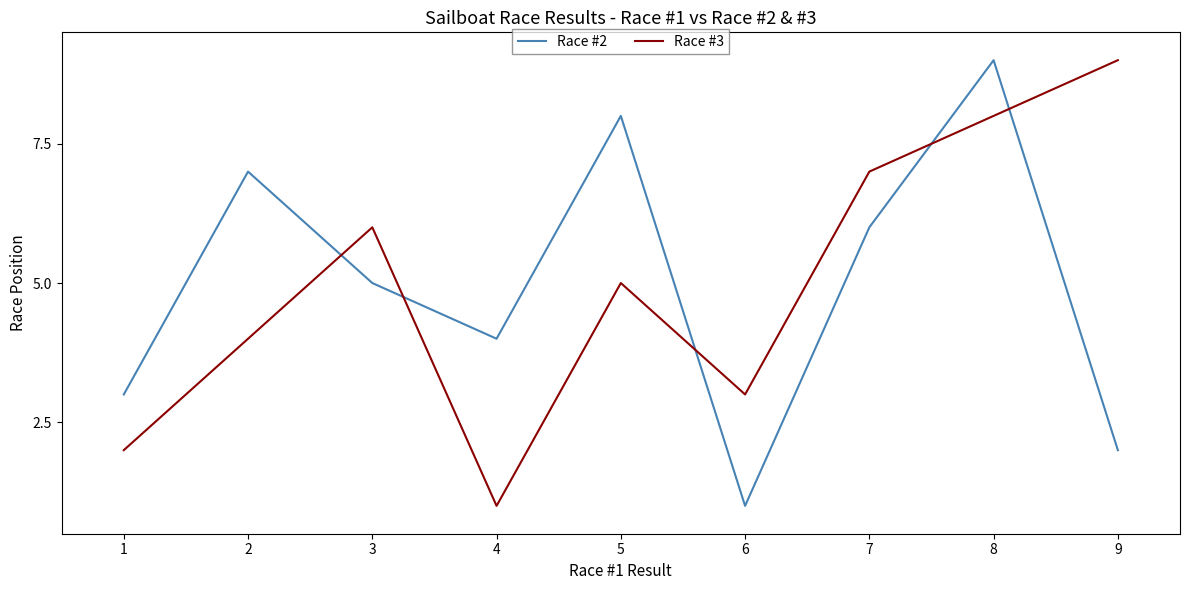

What is the highest value of the Race #2 series?

9